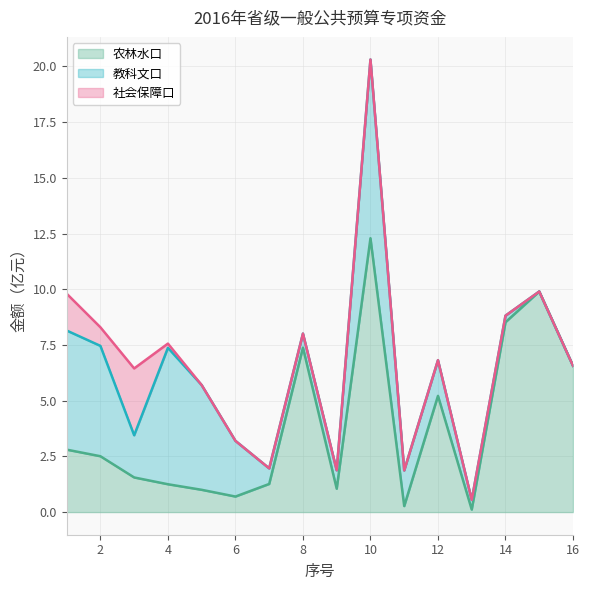

What is the spread (max minus min) of values at 13?

0.4